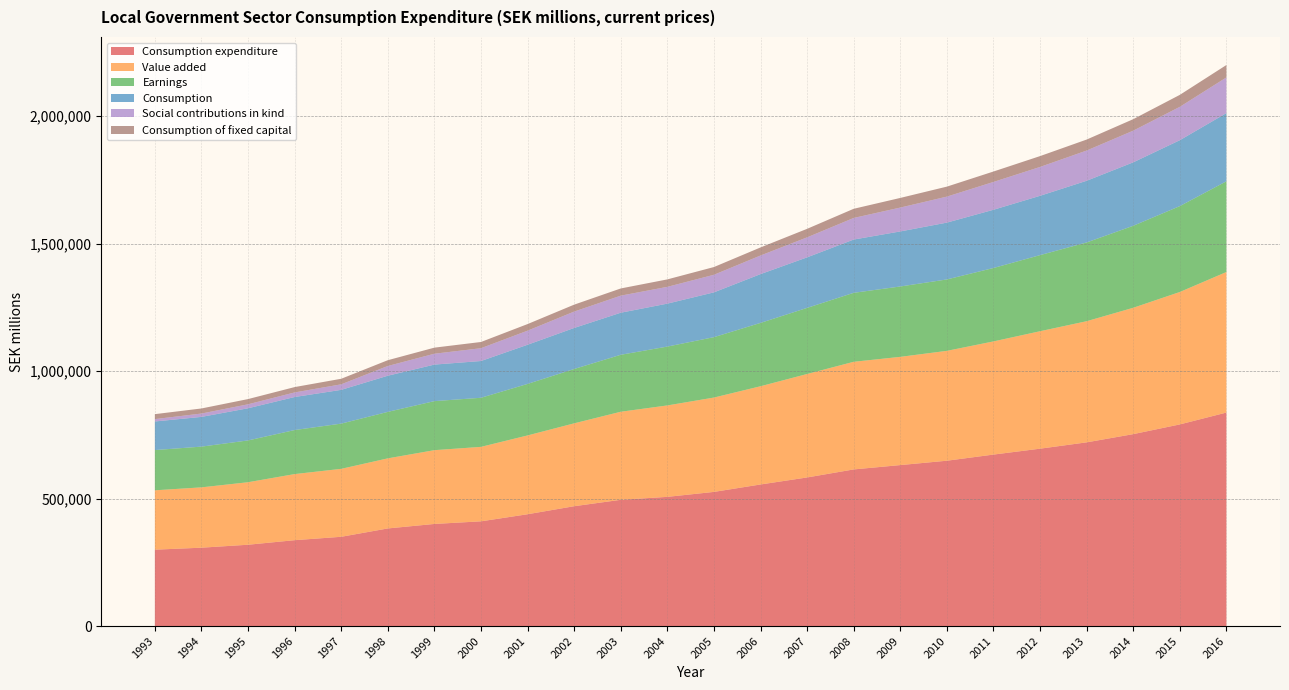

Reading right to left, transcribe all the data shown in this chart.

Consumption expenditure: 2016=837651	2015=791096	2014=752988	2013=720740	2012=695935	2011=672780	2010=648700	2009=631538	2008=614522	2007=583014	2006=555471	2005=526335	2004=506879	2003=495351	2002=470196	2001=438697	2000=410887	1999=400610	1998=382970	1997=350219	1996=336913	1995=319051	1994=307466	1993=299655
Value added: 2016=551385	2015=519550	2014=495722	2013=475248	2012=460782	2011=443952	2010=431008	2009=424633	2008=422269	2007=405891	2006=385372	2005=370151	2004=358689	2003=345453	2002=325141	2001=309184	2000=292140	1999=289465	1998=274951	1997=266583	1996=259314	1995=245228	1994=236695	1993=232933
Earnings: 2016=356011	2015=336990	2014=321730	2013=309051	2012=298593	2011=288057	2010=280178	2009=276137	2008=270614	2007=259416	2006=248565	2005=236981	2004=230931	2003=223536	2002=213263	2001=202127	2000=192620	1999=192445	1998=182415	1997=177435	1996=172805	1995=163979	1994=159845	1993=157892
Consumption: 2016=267439	2015=258567	2014=248894	2013=241983	2012=232707	2011=228472	2010=222958	2009=215924	2008=209004	2007=198235	2006=191397	2005=175746	2004=168466	2003=164986	2002=160955	2001=153679	2000=144219	1999=143299	1998=141808	1997=132457	1996=129557	1995=126178	1994=116631	1993=112166
Social contributions in kind: 2016=140042	2015=130917	2014=124317	2013=118592	2012=113285	2011=109152	2010=102039	2009=93668	2008=84729	2007=78524	2006=72989	2005=69021	2004=65876	2003=66977	2002=64285	2001=55214	2000=50231	1999=42659	1998=38211	1997=21742	1996=18018	1995=15613	1994=13169	1993=9306
Consumption of fixed capital: 2016=48649	2015=46913	2014=45018	2013=43089	2012=42485	2011=40899	2010=39158	2009=37778	2008=35927	2007=33374	2006=31635	2005=30291	2004=29205	2003=28208	2002=27165	2001=25887	2000=24419	1999=23825	1998=22688	1997=21757	1996=20943	1995=20475	1994=19869	1993=19441